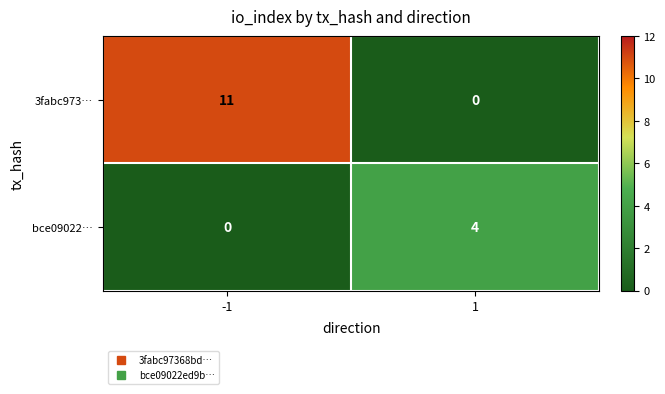

Reading left to right, extract all data points from this chart.

3fabc973…: 11	0
bce09022…: 0	4